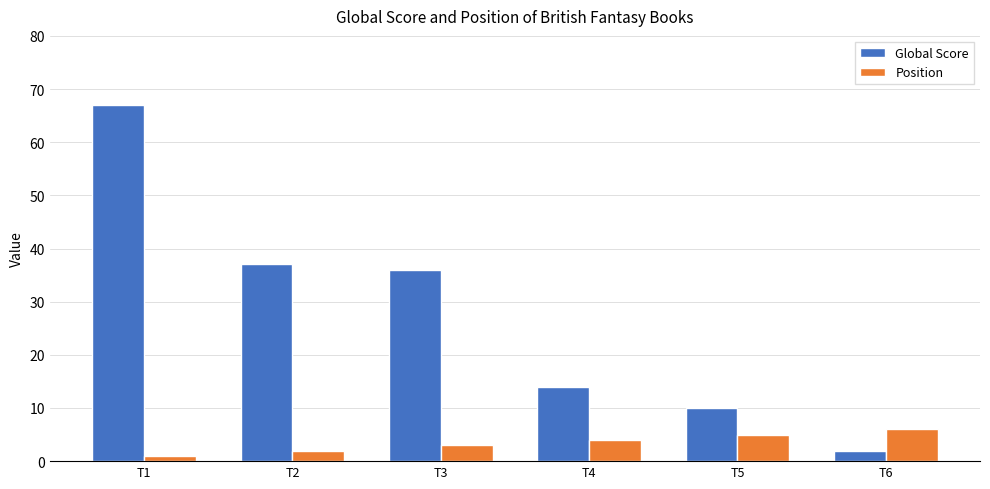

What is the smallest value displayed?

1